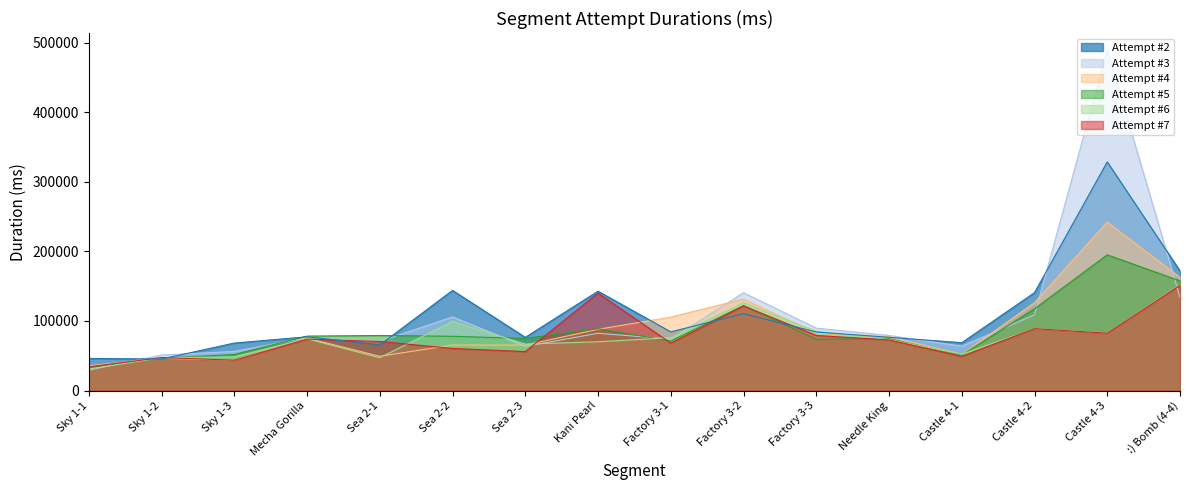

What is the lowest value of the Attempt #4 series?

35695